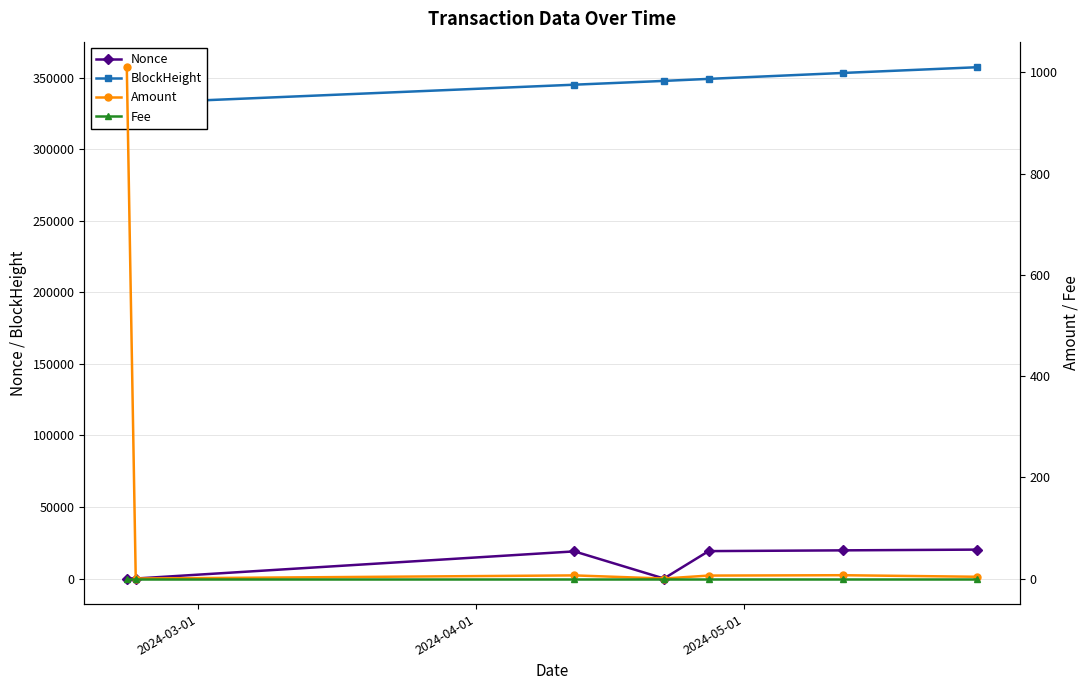

How many values in the BlockHeight series exceed 347920?

3